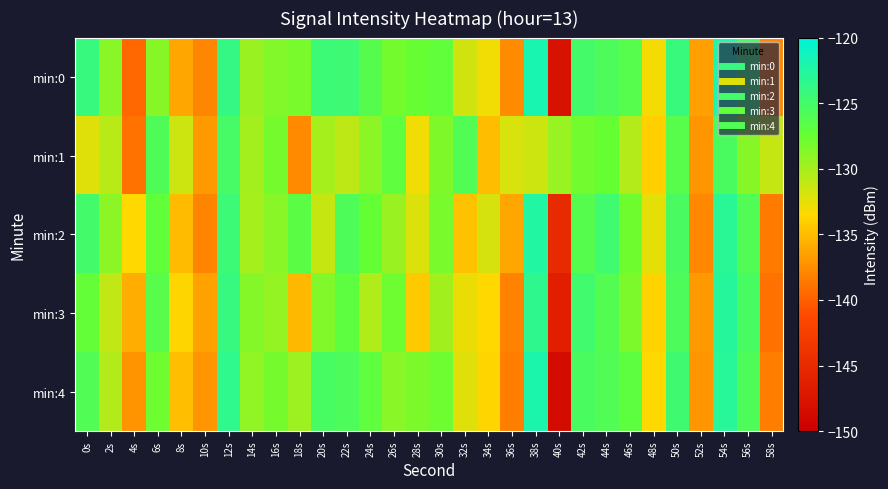

What is the minimum value shown in the chart?

-148.5